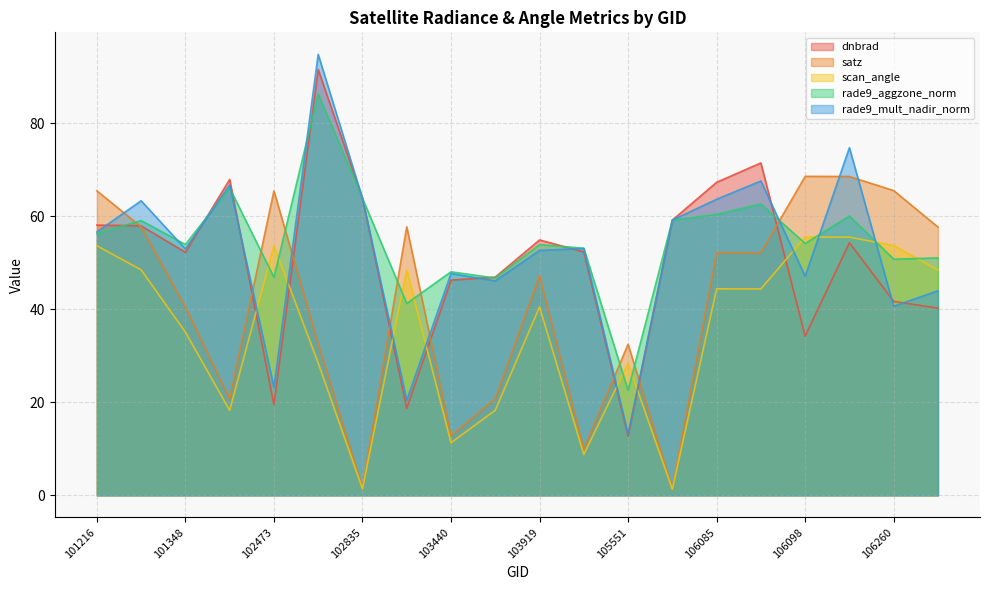

What is the smallest value displayed?

1.3